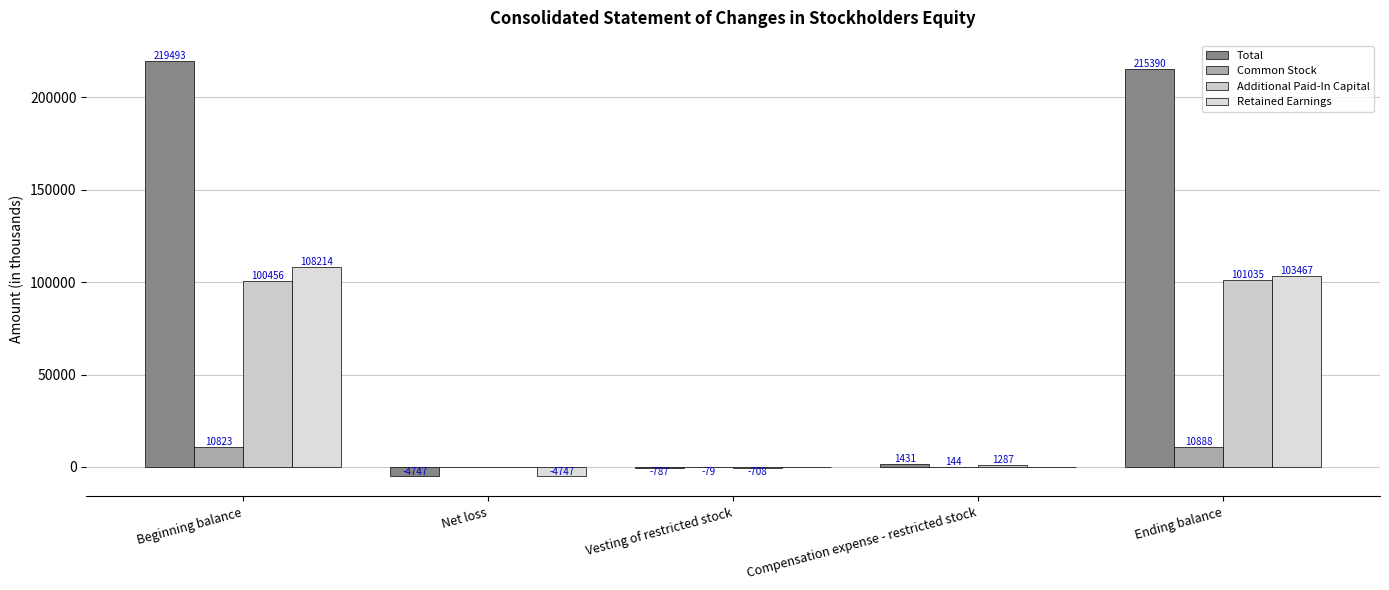

What is the label of the 2nd bar from the right?

Compensation expense - restricted stock